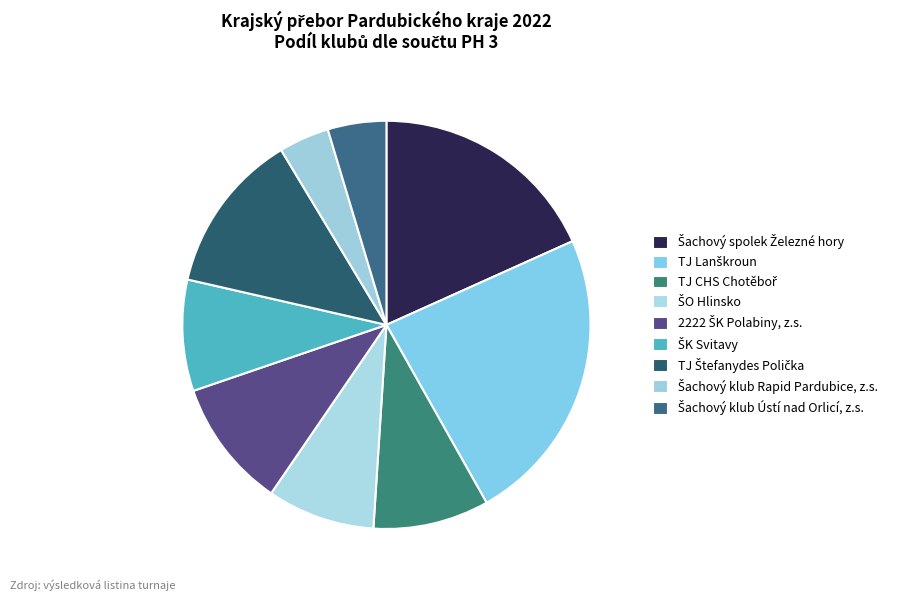

The Šachový klub Ústí nad Orlicí, z.s. slice represents 3% of the pie. True or false?

False